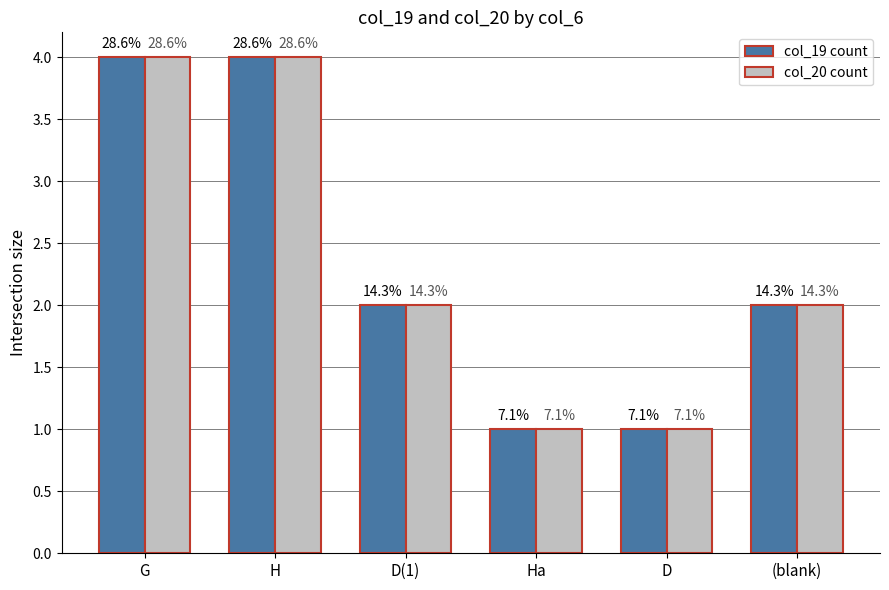

The col_20 count series shows 1 at Ha. True or false?

True